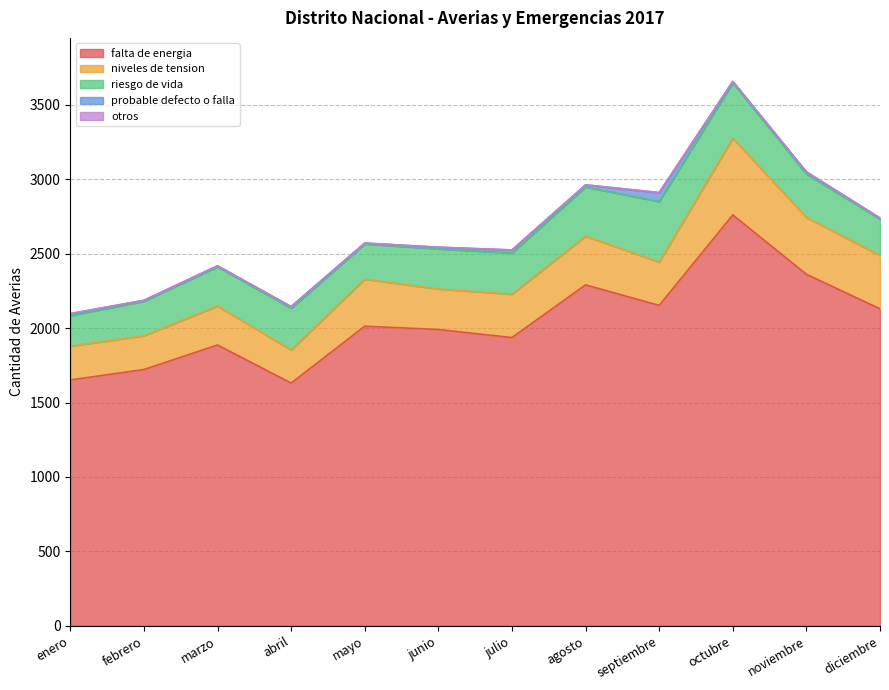

Reading left to right, what are all the values shown in this chart?

falta de energia: enero=1652	febrero=1722	marzo=1887	abril=1631	mayo=2013	junio=1991	julio=1937	agosto=2291	septiembre=2153	octubre=2761	noviembre=2362	diciembre=2130
niveles de tension: enero=227	febrero=227	marzo=261	abril=222	mayo=316	junio=272	julio=291	agosto=327	septiembre=291	octubre=515	noviembre=382	diciembre=358
riesgo de vida: enero=205	febrero=232	marzo=265	abril=281	mayo=237	junio=270	julio=277	agosto=331	septiembre=407	octubre=373	noviembre=292	diciembre=245
probable defecto o falla: enero=13	febrero=6	marzo=6	abril=11	mayo=6	junio=11	julio=20	agosto=14	septiembre=59	octubre=9	noviembre=14	diciembre=7
otros: enero=1	febrero=0	marzo=0	abril=0	mayo=0	junio=0	julio=1	agosto=0	septiembre=2	octubre=0	noviembre=0	diciembre=0